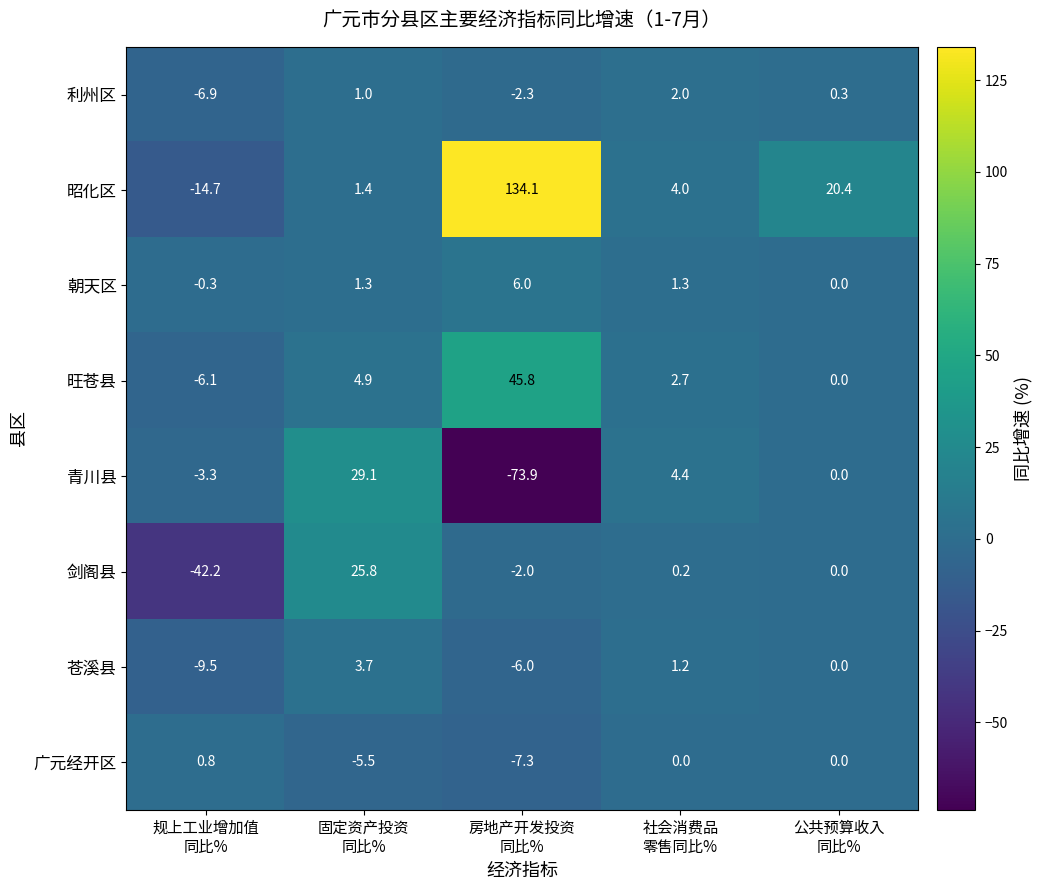

At how many categories does at least one series exceed 115?

1